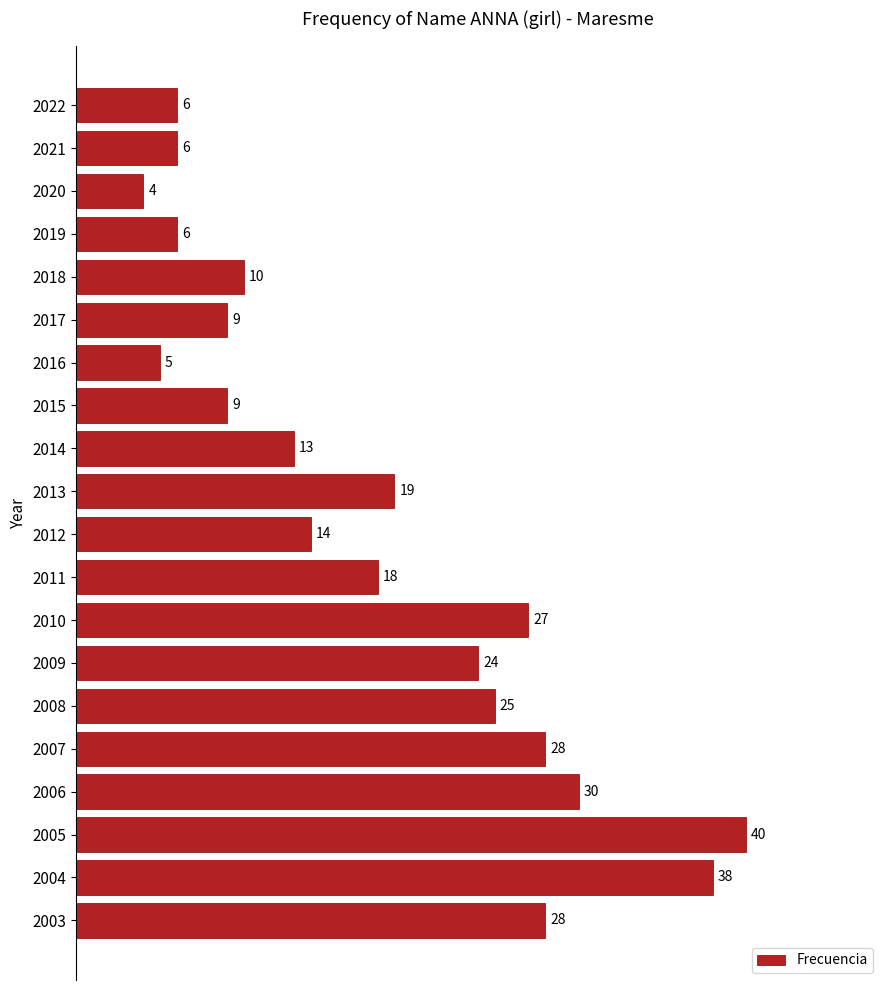

Which category has the highest value across all series?

2005